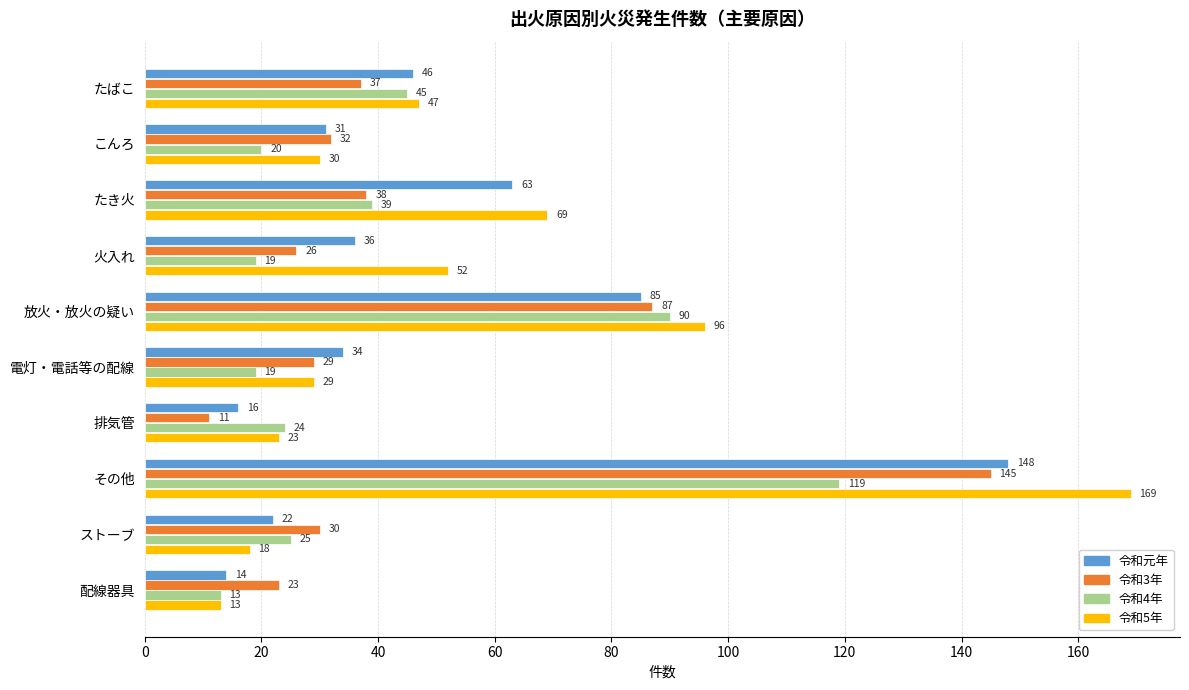

Is the value of 令和3年 at たばこ greater than the value of 令和4年 at 火入れ?

Yes